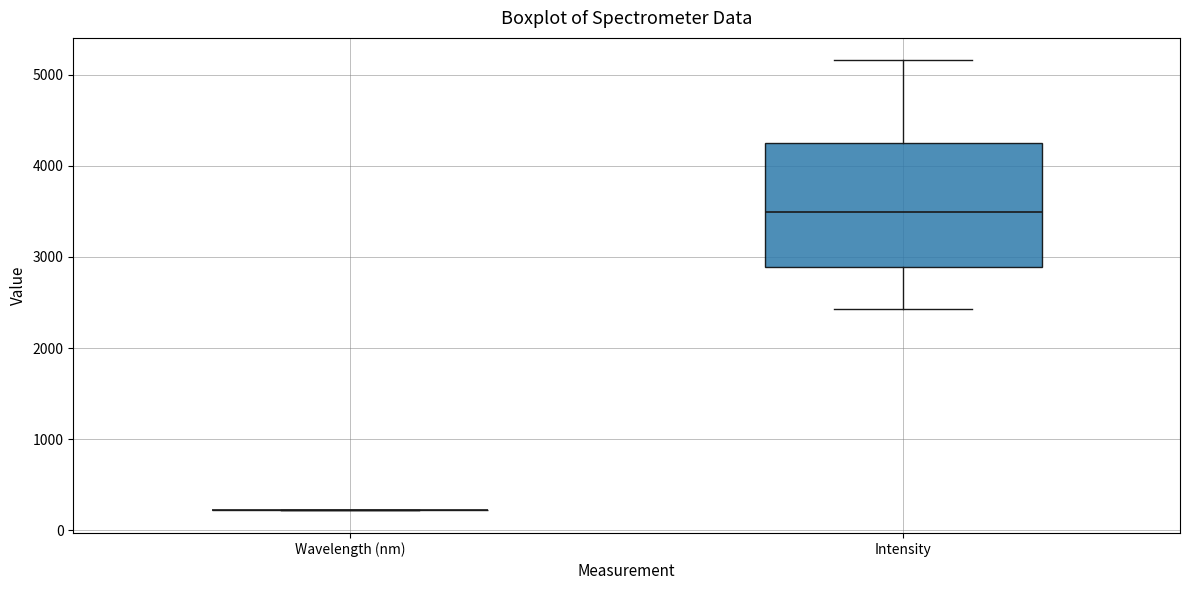

Reading left to right, transcribe this box plot: for each box, give where its median line is, the range the box spans, and where its two whiskers end, as read against the y-axis. The values are not printed on the chart, so give them approximately, as read against the axis.

Wavelength (nm): box collapsed to a line at 200, whiskers 200 to 200
Intensity: median 3500, box 2900 to 4200, whiskers 2400 to 5200